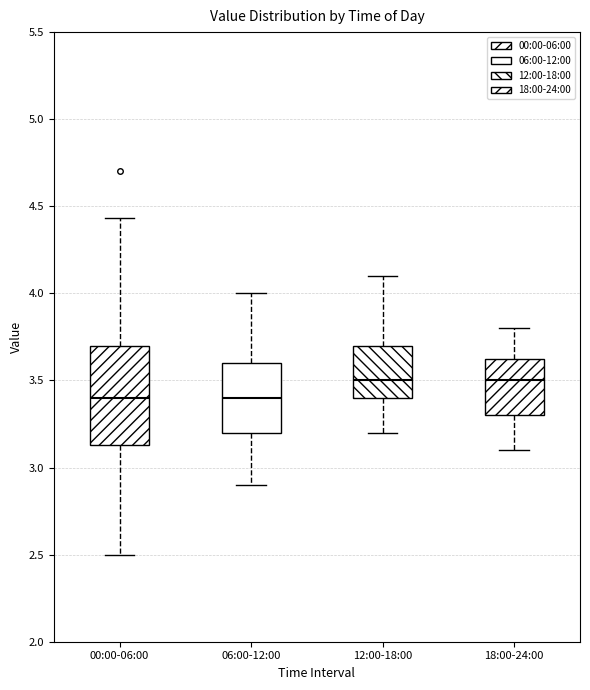

Where is the upper edge of the box for 00:00-06:00 on the y-axis? The values are not printed on the chart, so give them approximately, as read against the axis.

3.70